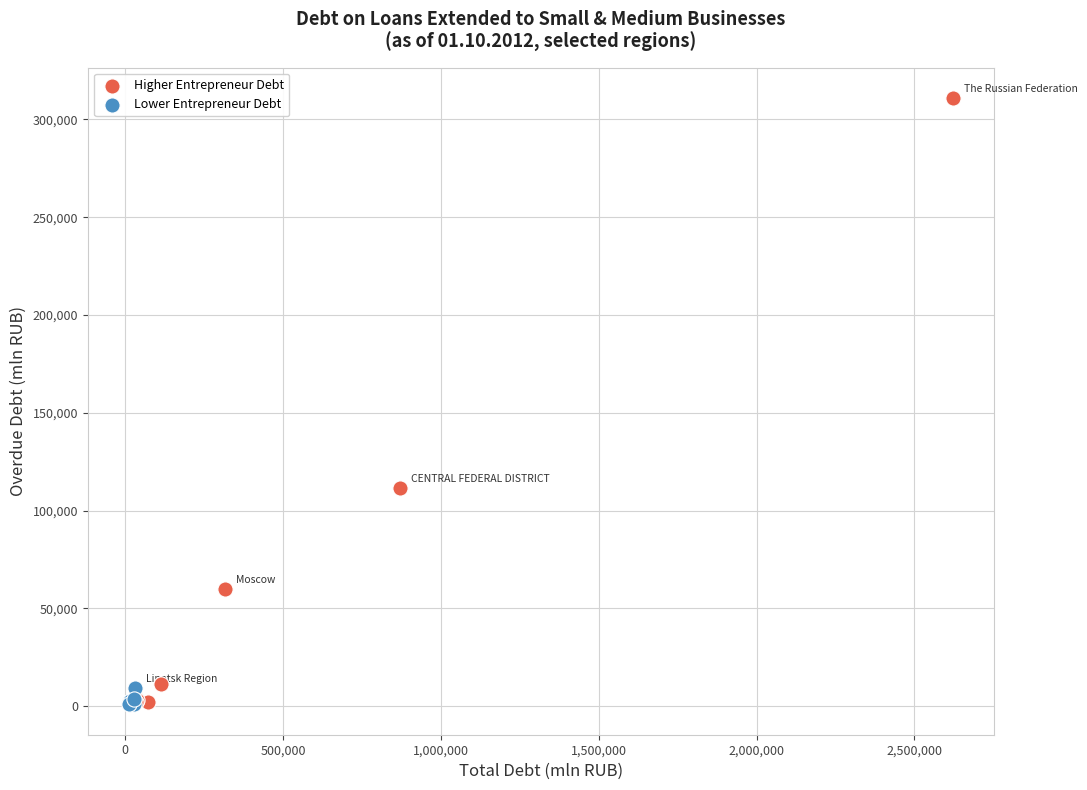

What are all the series names shown in the legend?

Higher Entrepreneur Debt, Lower Entrepreneur Debt